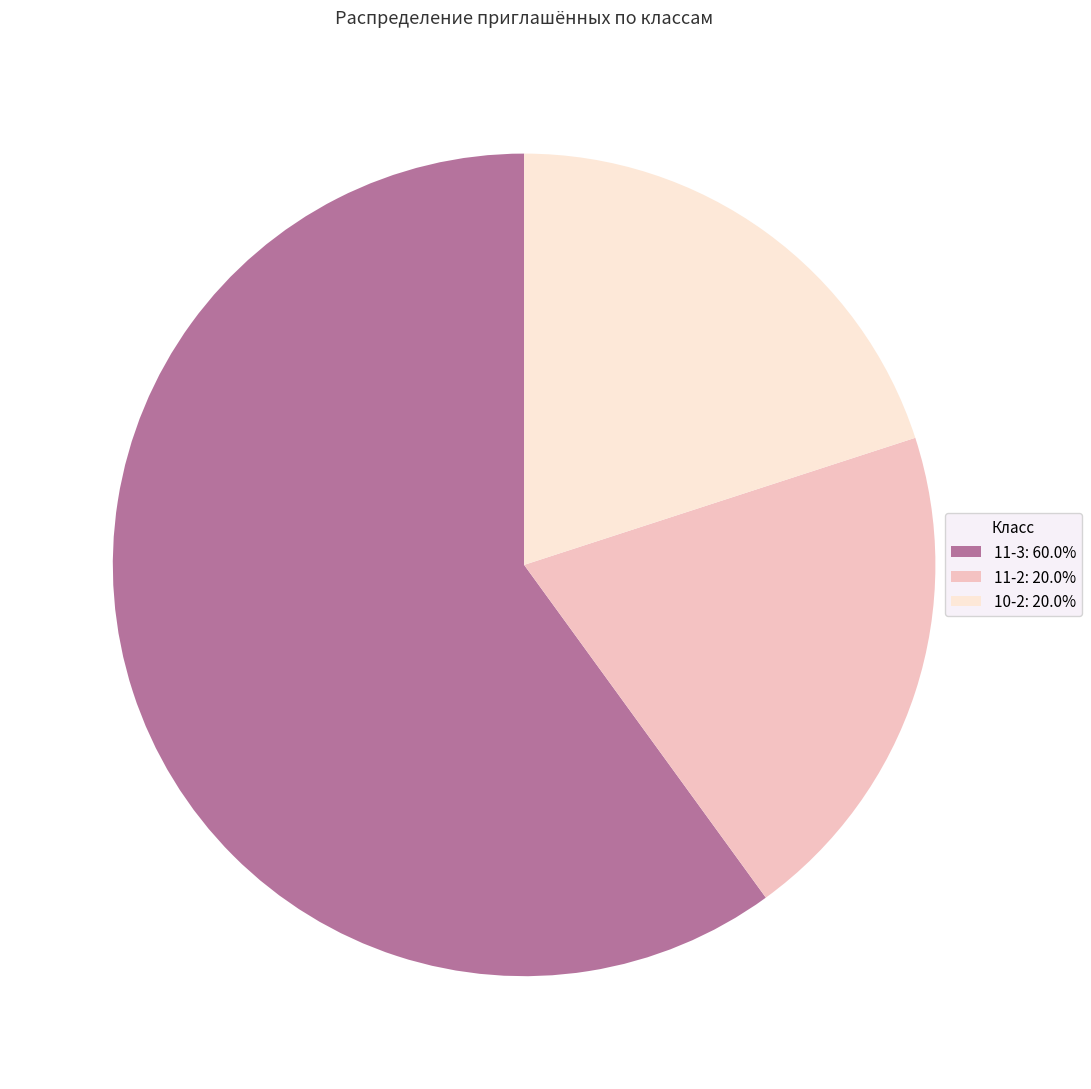

Approximately how many times larger is the value at 10-2: 20.0% compared to 11-2: 20.0%?

1.0